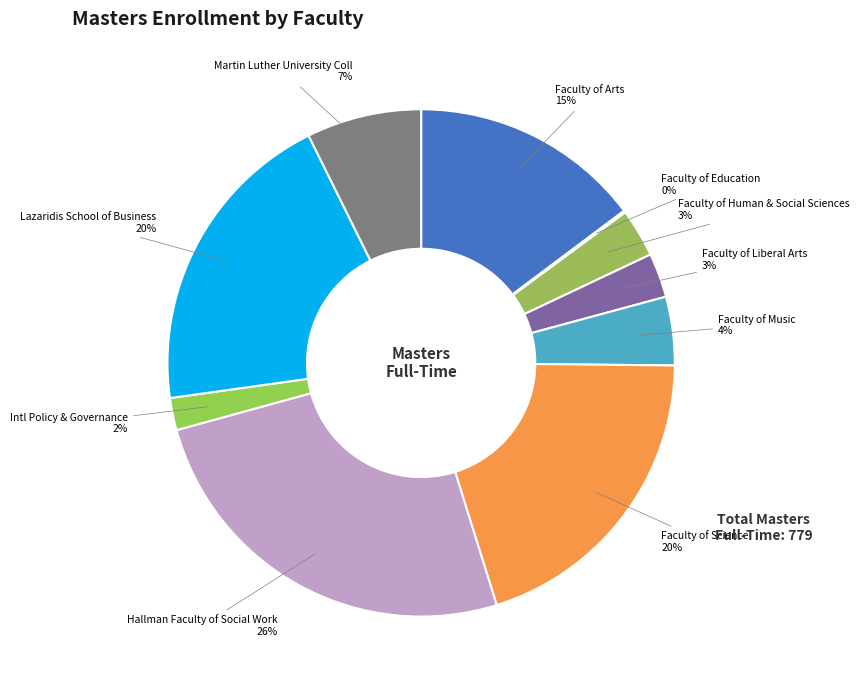

Does Faculty of Human & Social Sciences account for over 50% of the chart?

No